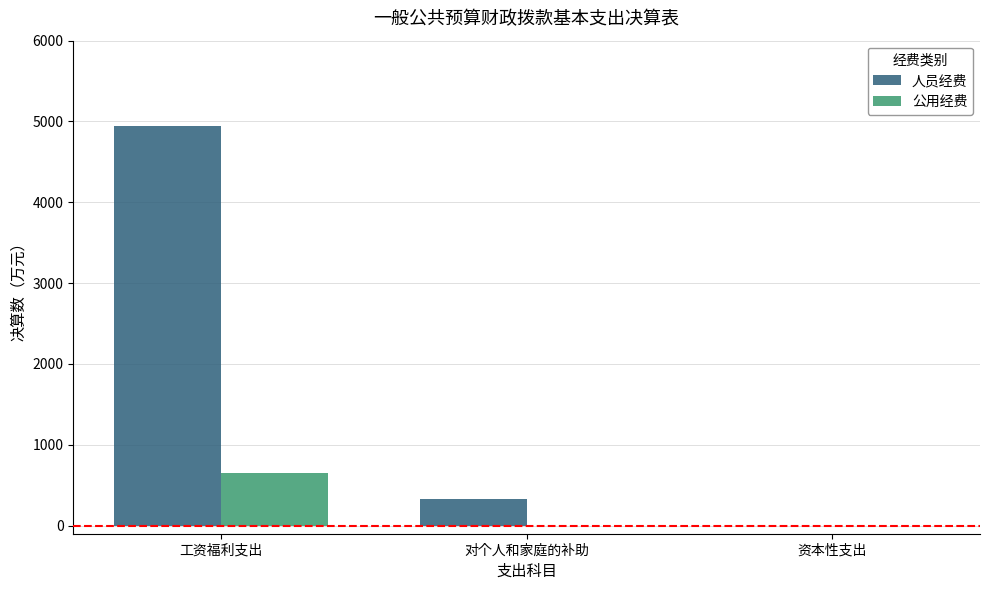

At which label does 人员经费 reach its peak?

工资福利支出